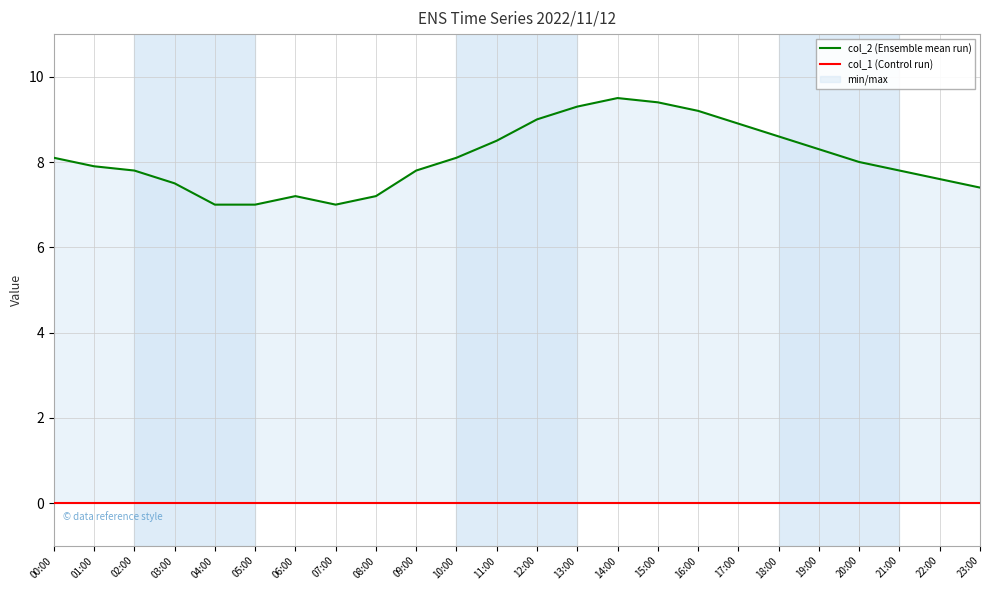

What is the total value across all series at 14:00?

9.5